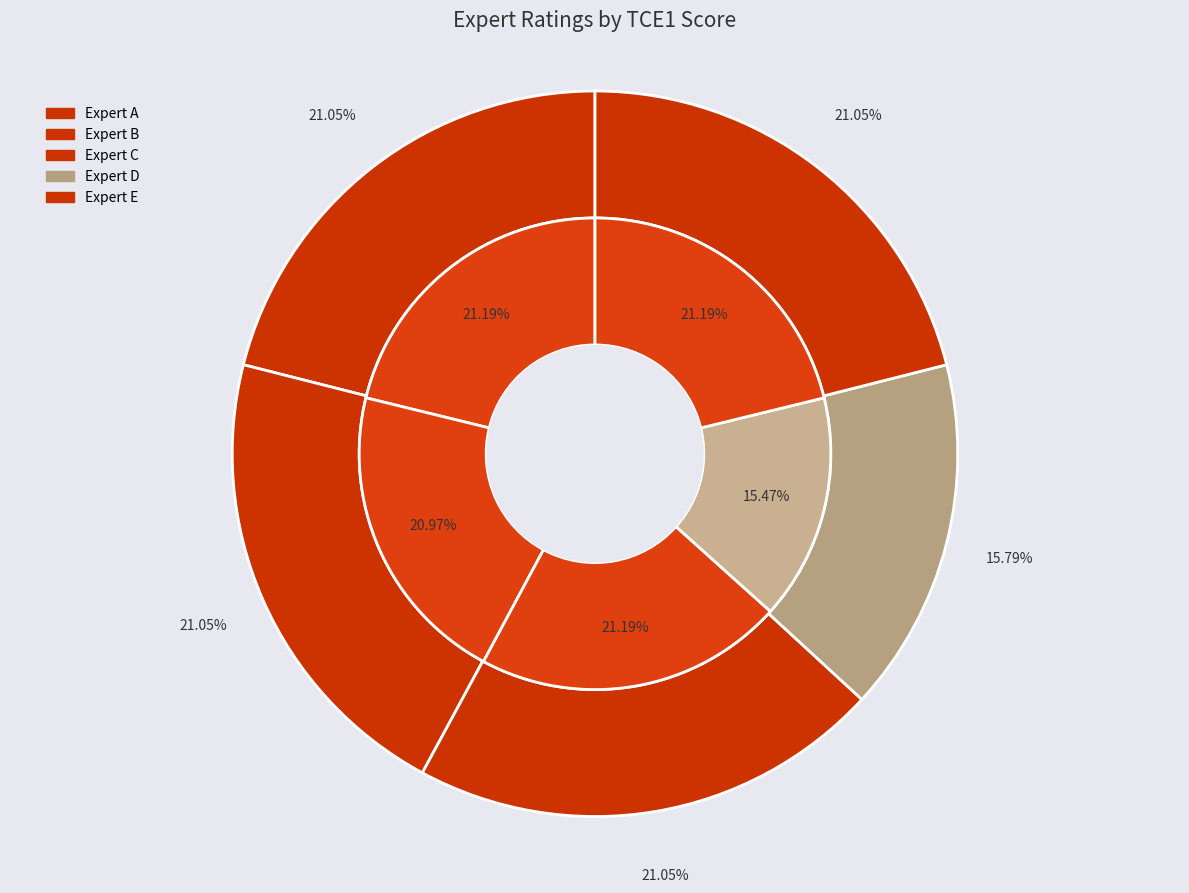

To the nearest percent, what portion does 4 represent?

21%